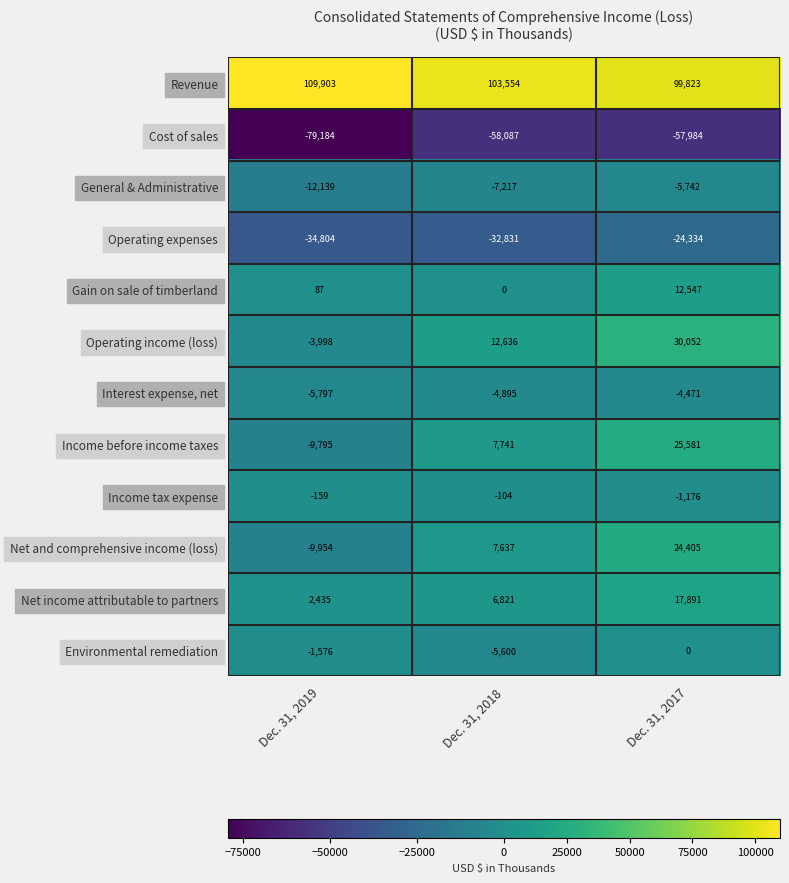

What is the sum of all Gain on sale of timberland values?

12634